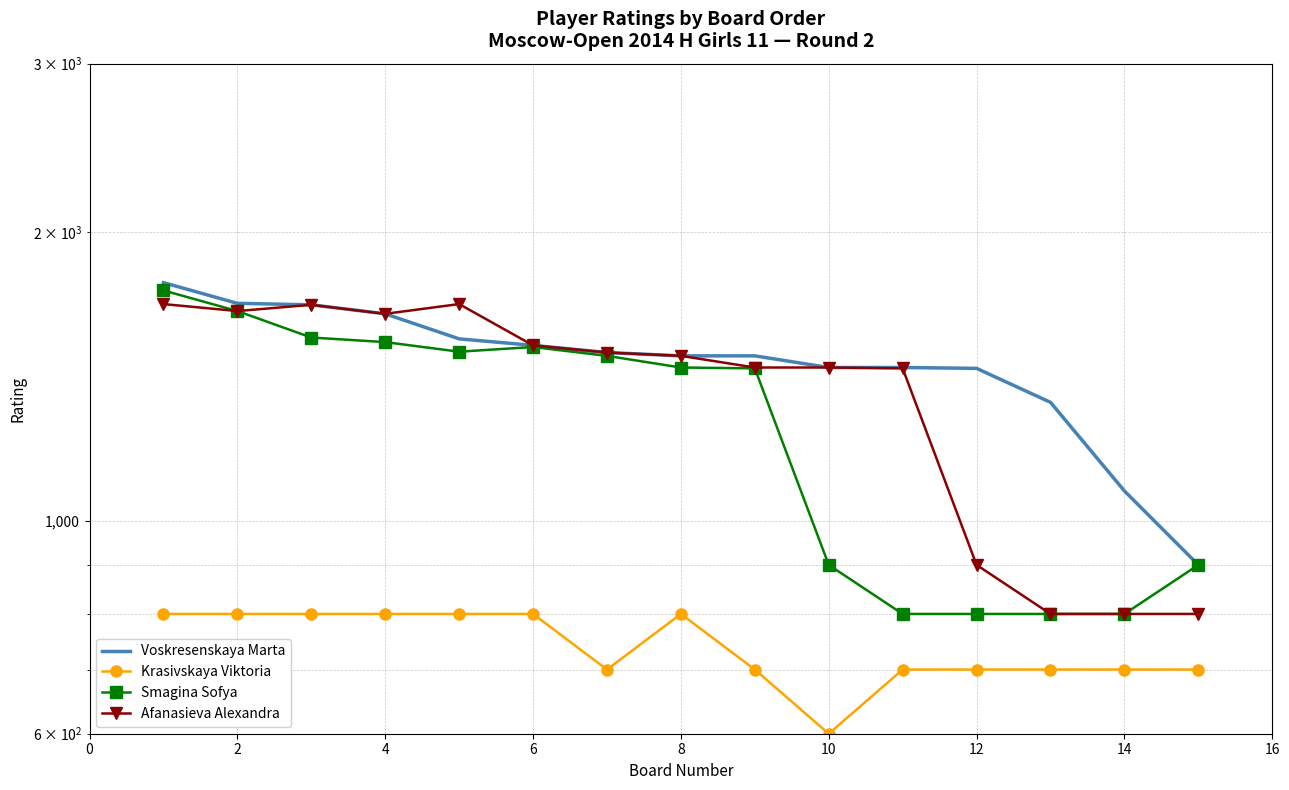

What is the average value of the Krasivskaya Viktoria series?

740